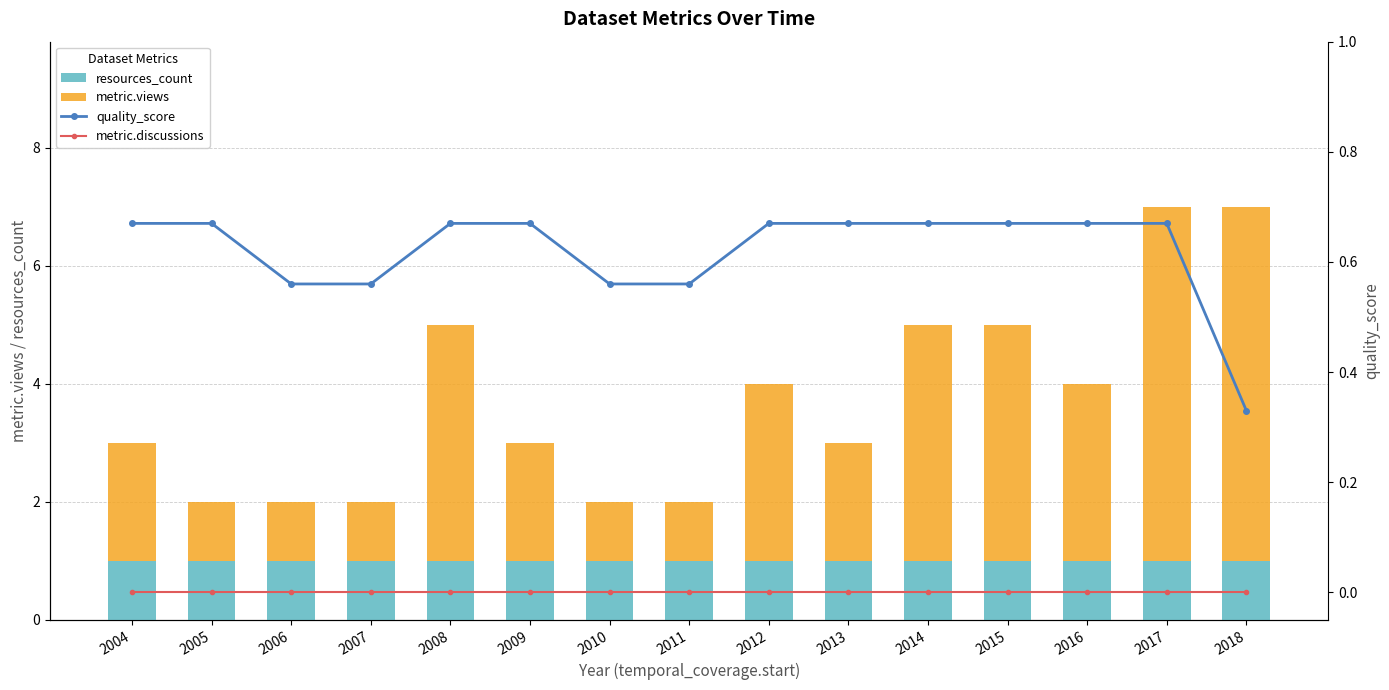

The value of resources_count at 2011 is 1.0. True or false?

True